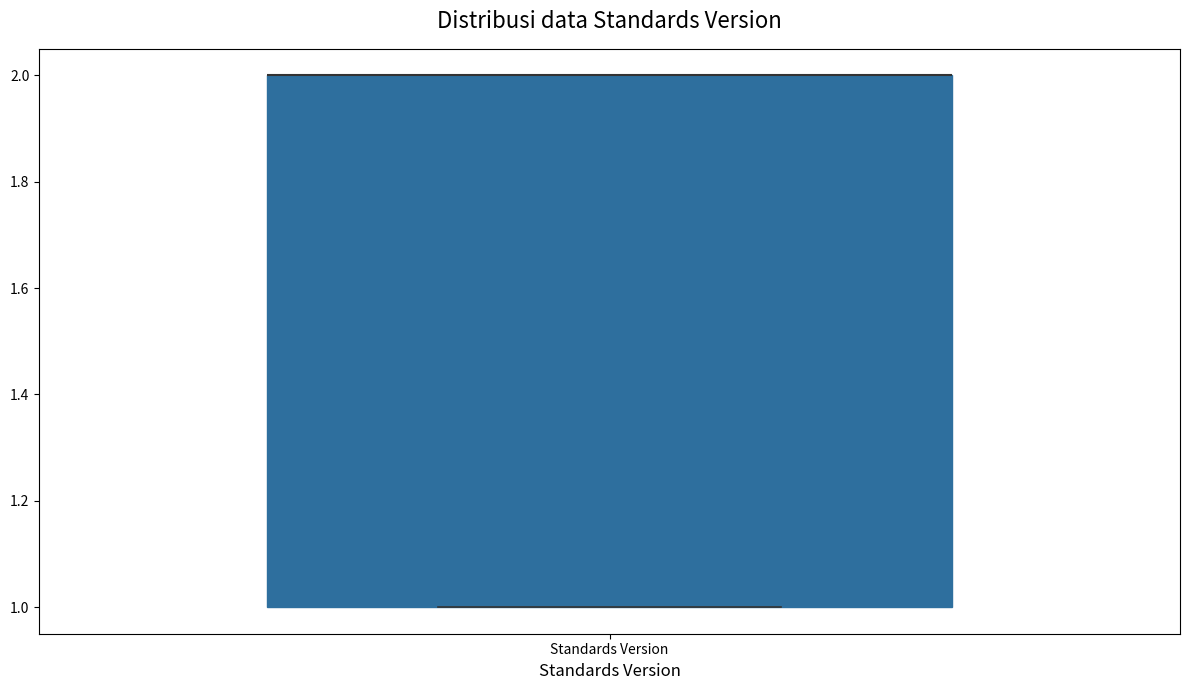

Read this box plot against the y-axis: the position of the median line, the range covered by the box, and the ends of both whiskers. The values are not printed on the chart, so give them approximately, as read against the axis.

median 2 (drawn on the box's upper edge), box 1 to 2, whiskers 1 to 2